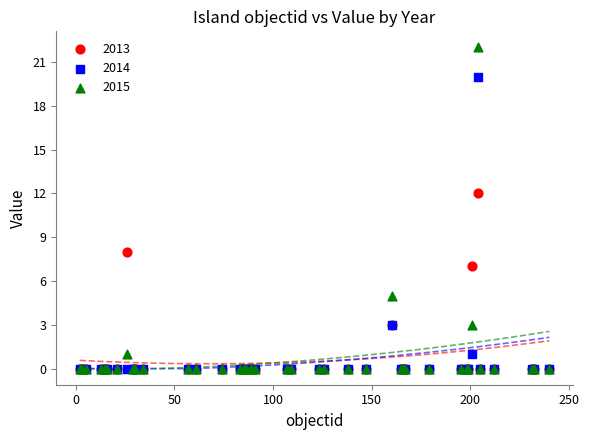

Across all series, what Y value is closest to 11?

12